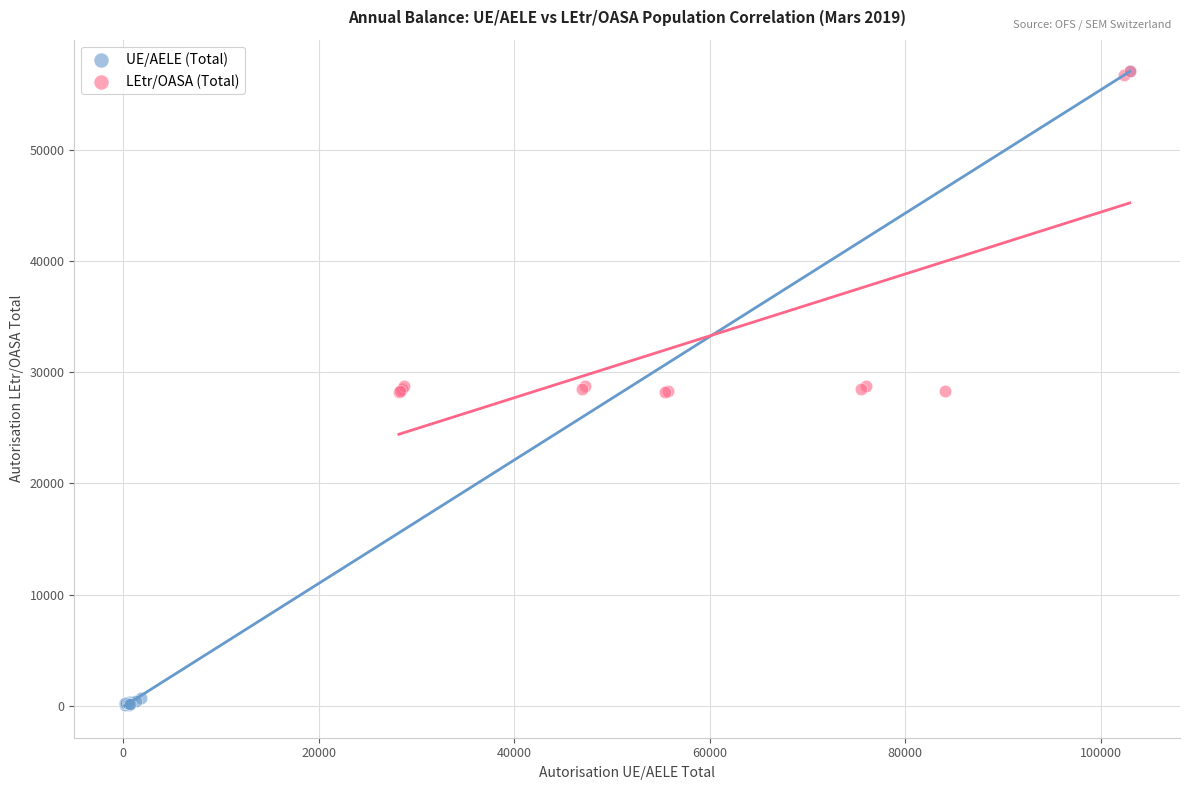

Which series reaches the minimum Y coordinate?

UE/AELE (Total)